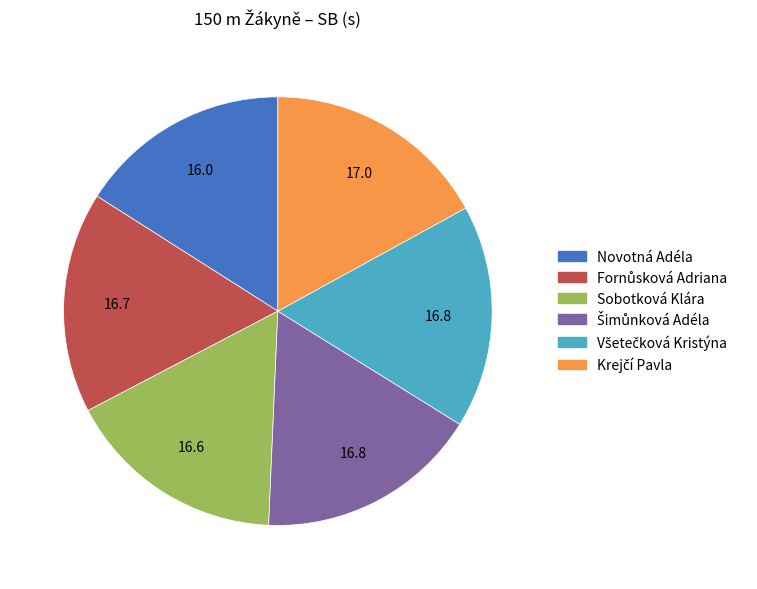

Is it true that Novotná Adéla is 25% of the pie?

False